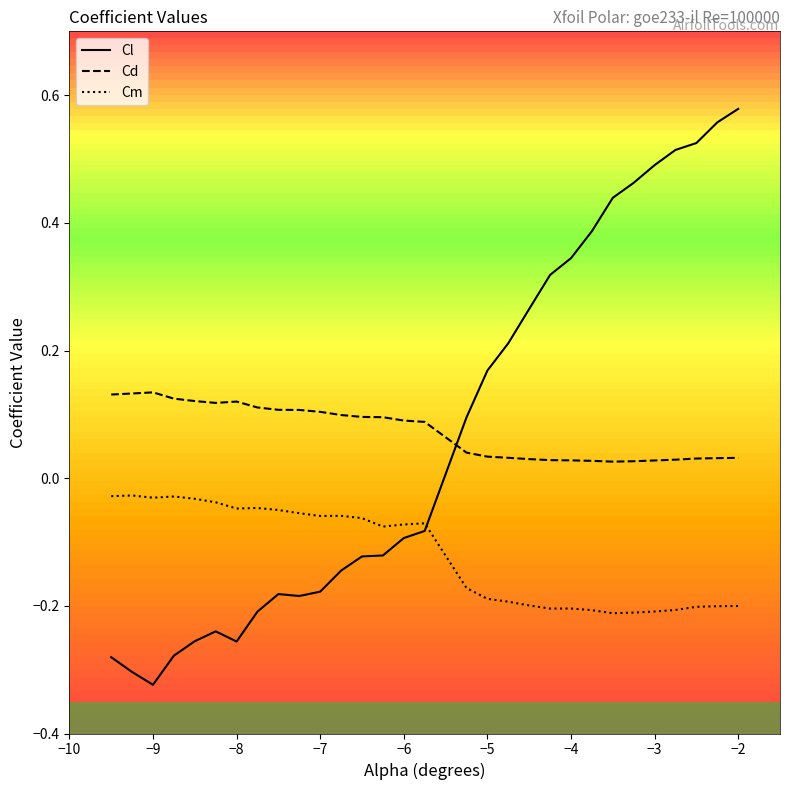

Rank the series by their maximum value, from lowest to highest.

Cm, Cd, Cl